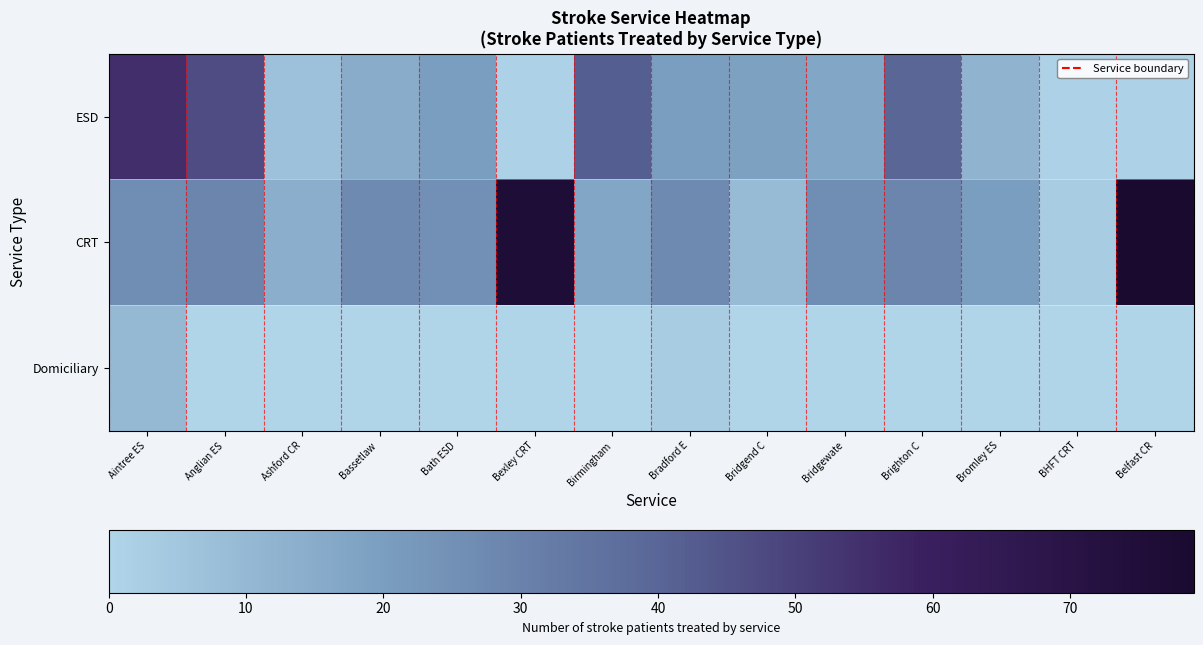

Which series changed the most between Bromley ES and BHFT CRT?

CRT